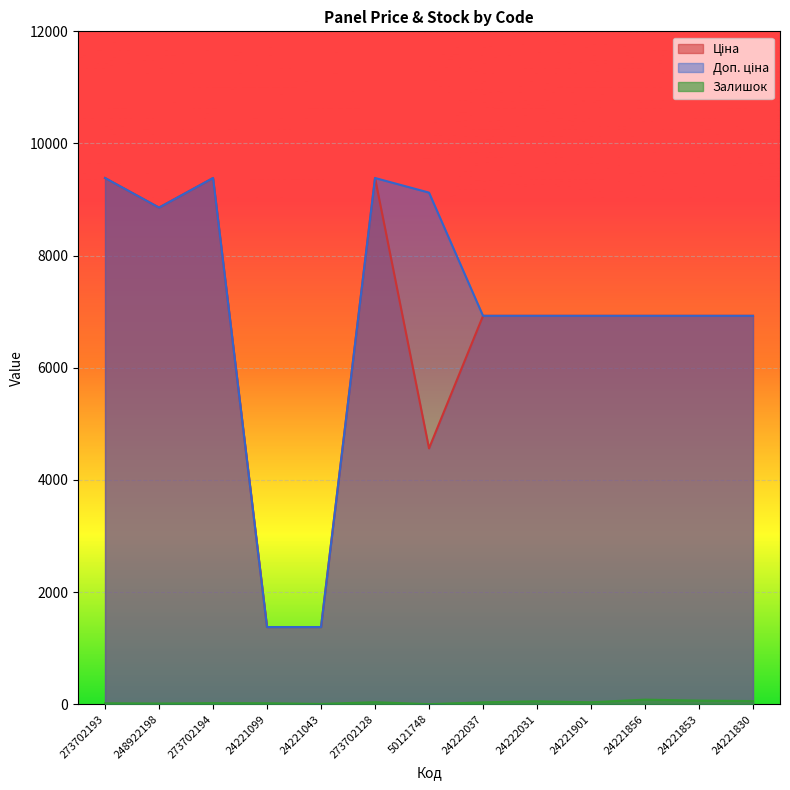

What is the difference between the maximum and minimum values in the Залишок series?

80.0